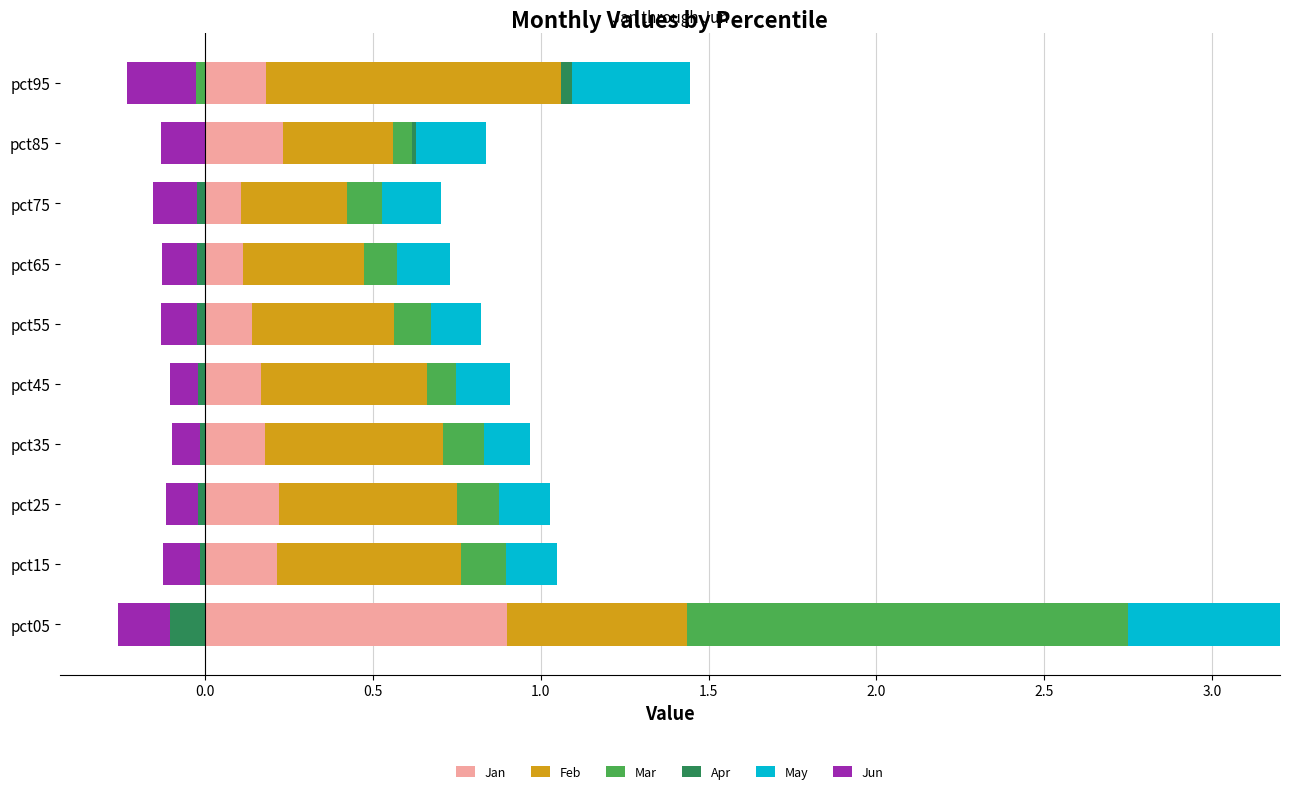

Is the value of May at pct15 greater than the value of Feb at pct55?

No